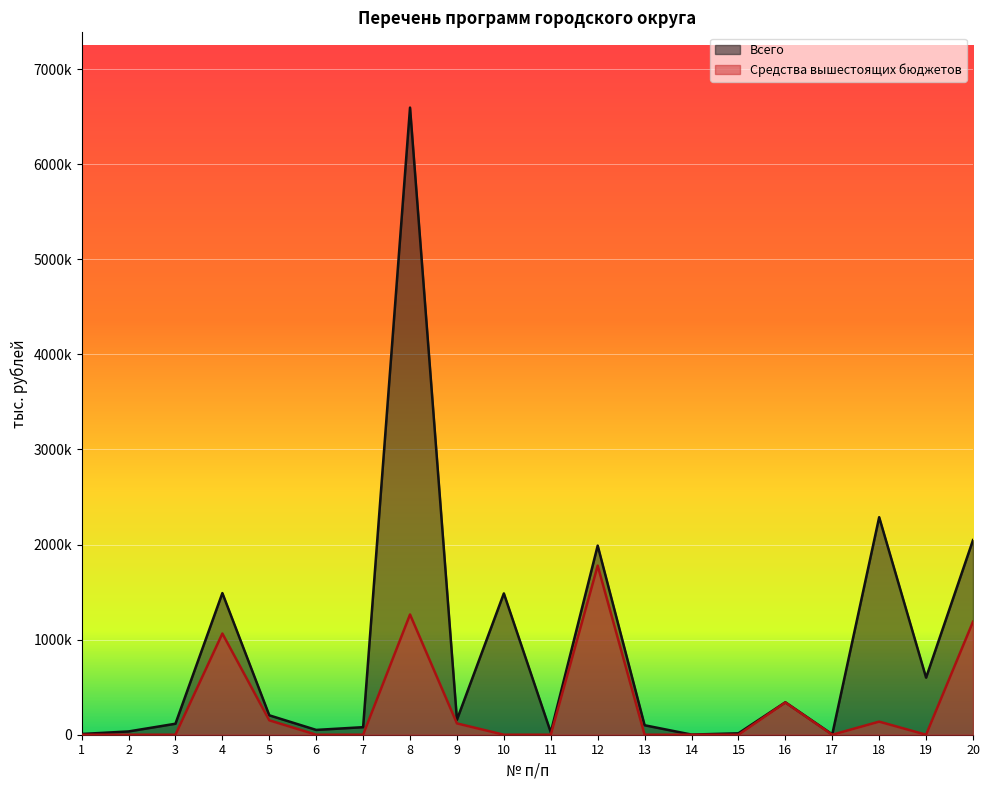

What is the value of the Всего point at the 20th from the left?

2046899.3